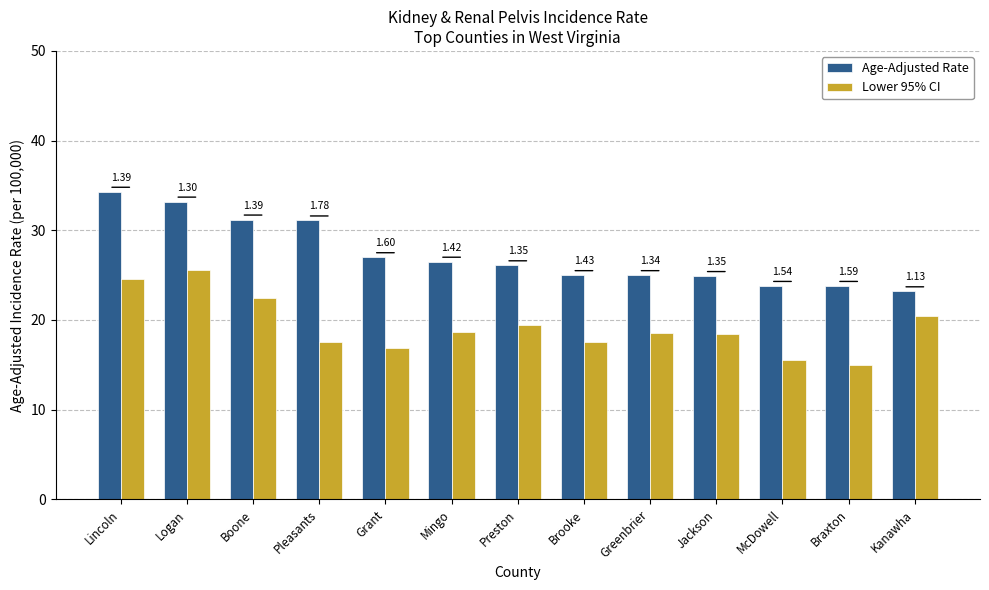

Does the chart contain any negative values?

No